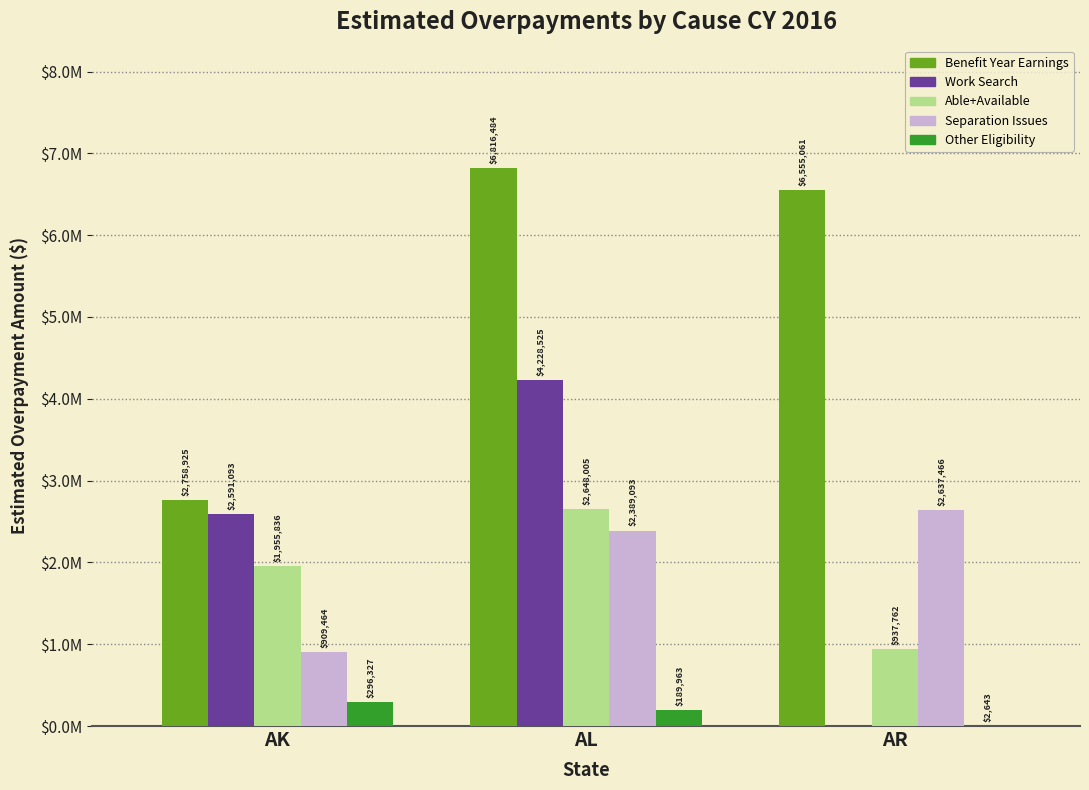

True or false: Work Search has a value of 0 at AR.

True